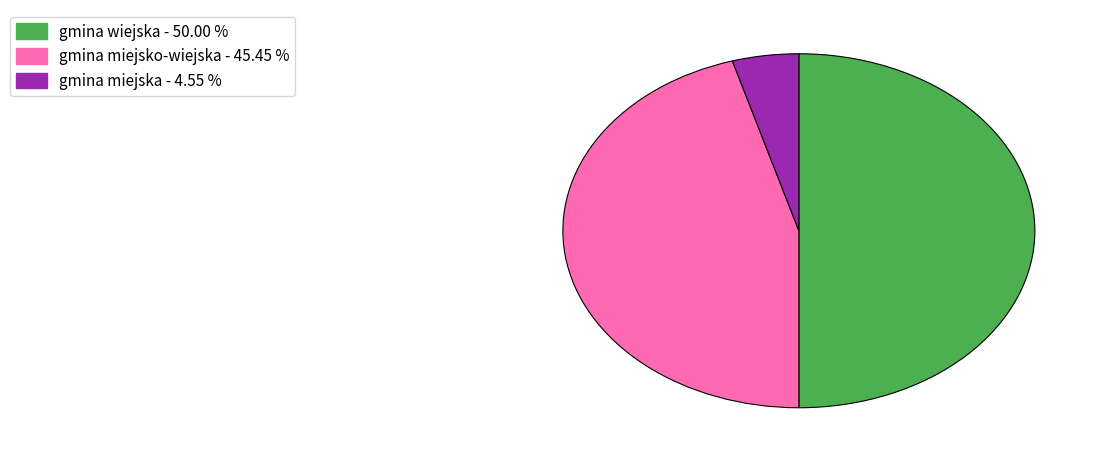

How many segments does this pie chart have?

3